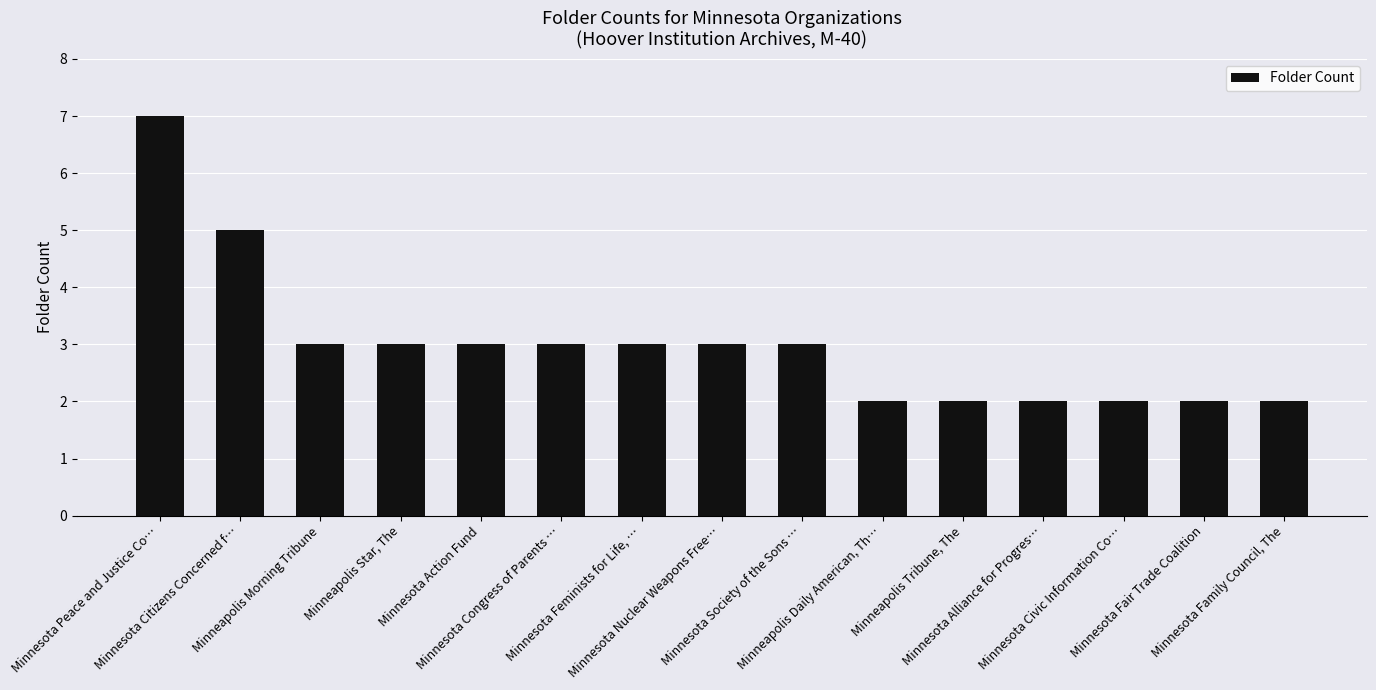

Approximately how many times larger is the value at Minnesota Alliance for Progres… compared to Minneapolis Tribune, The?

1.0